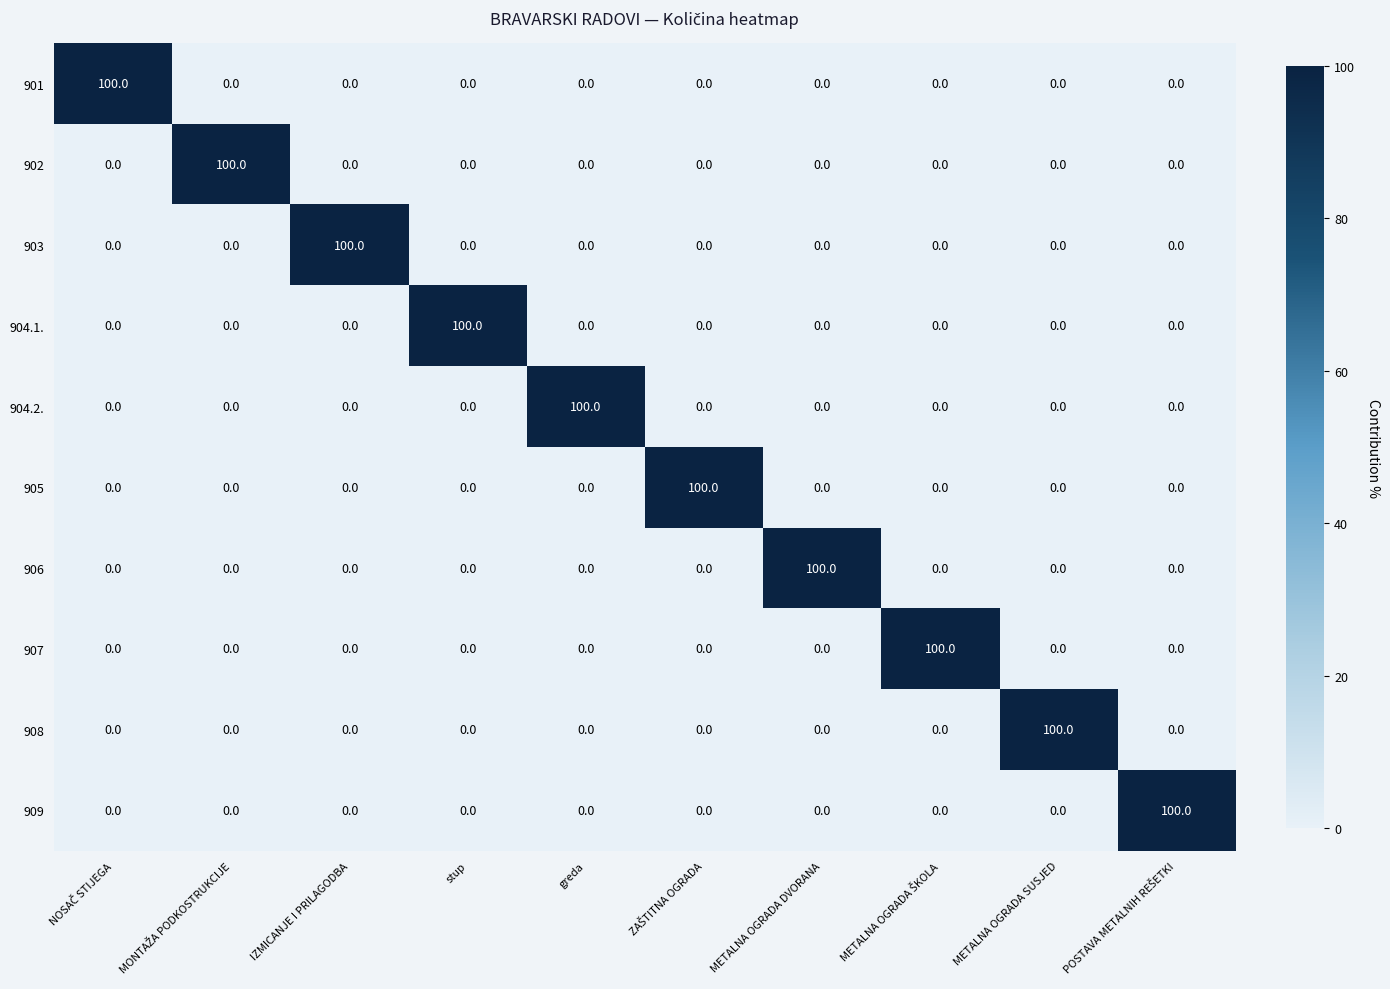

The value of 905 at METALNA OGRADA SUSJED is 63. True or false?

False